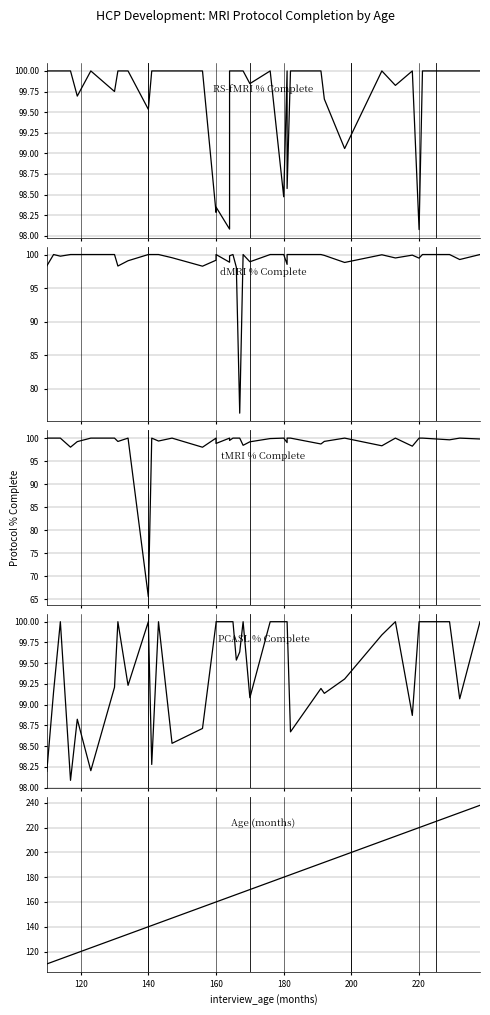

Count the number of data series in this chart.

5